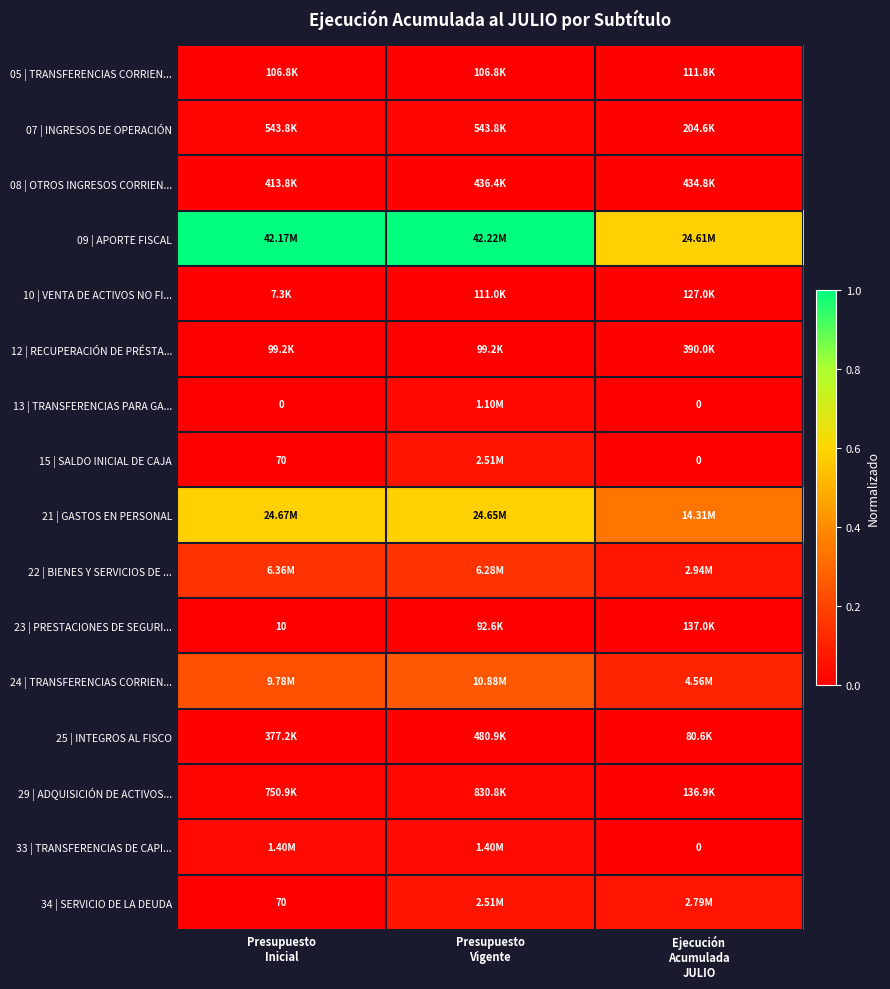

How many distinct data groups are displayed?

16